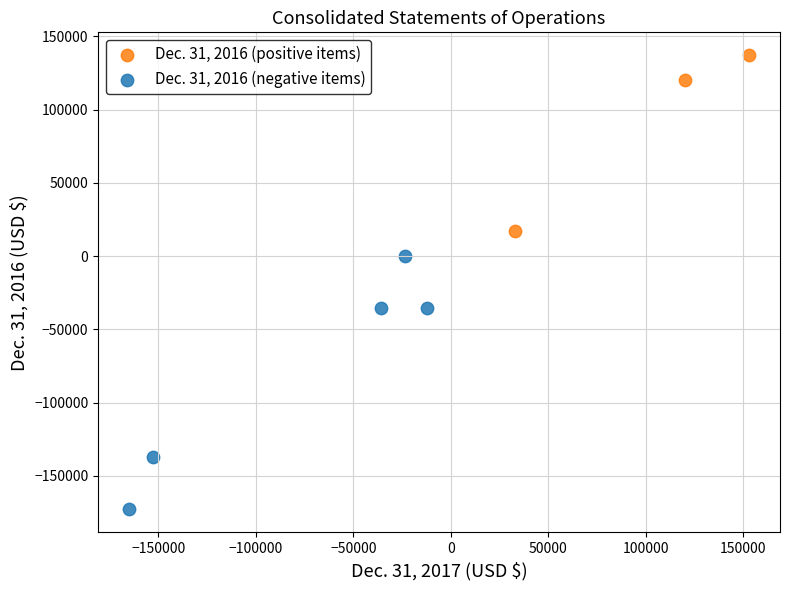

Which series contains the lowest Y value?

Dec. 31, 2016 (negative items)